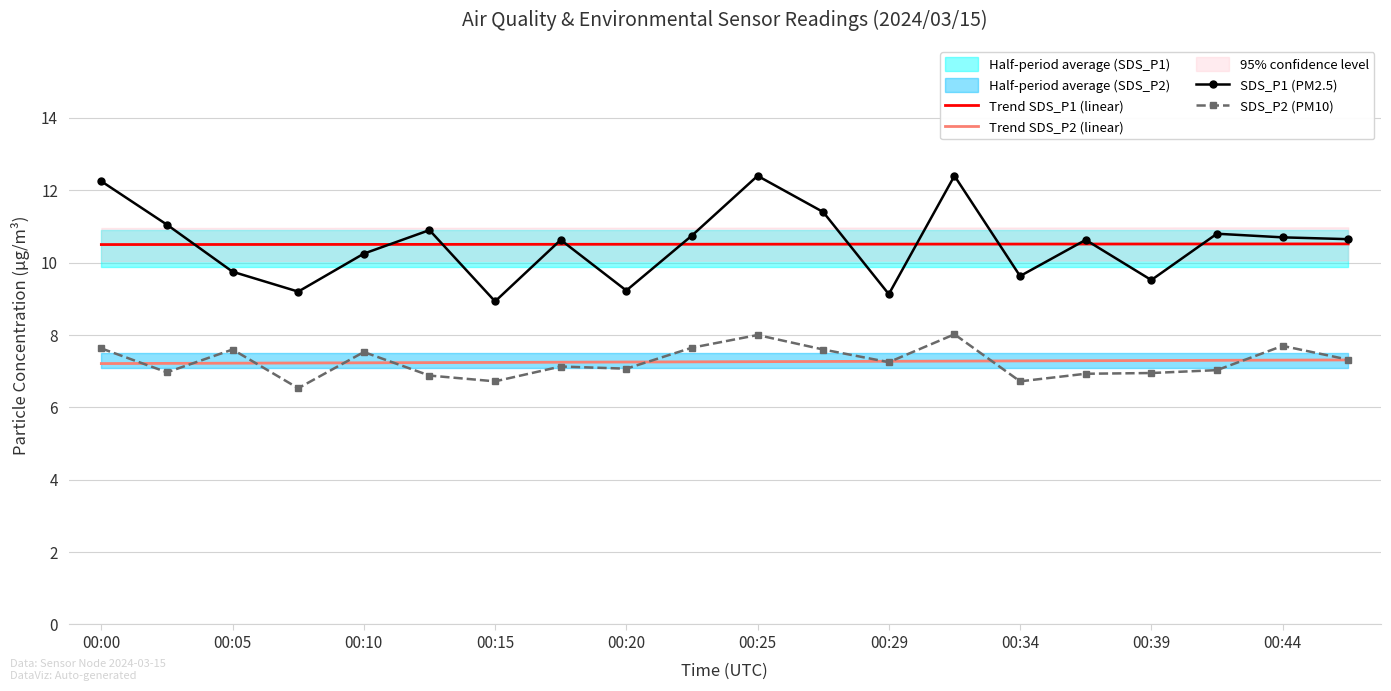

True or false: Trend SDS_P2 (linear) and Trend SDS_P1 (linear) intersect in this chart.

False